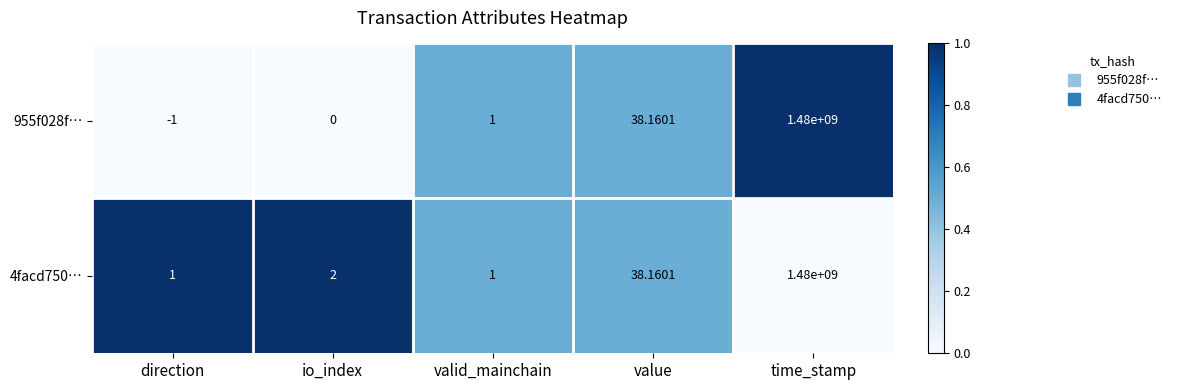

Is the value of 4facd750… at valid_mainchain greater than the value of 955f028f… at io_index?

Yes